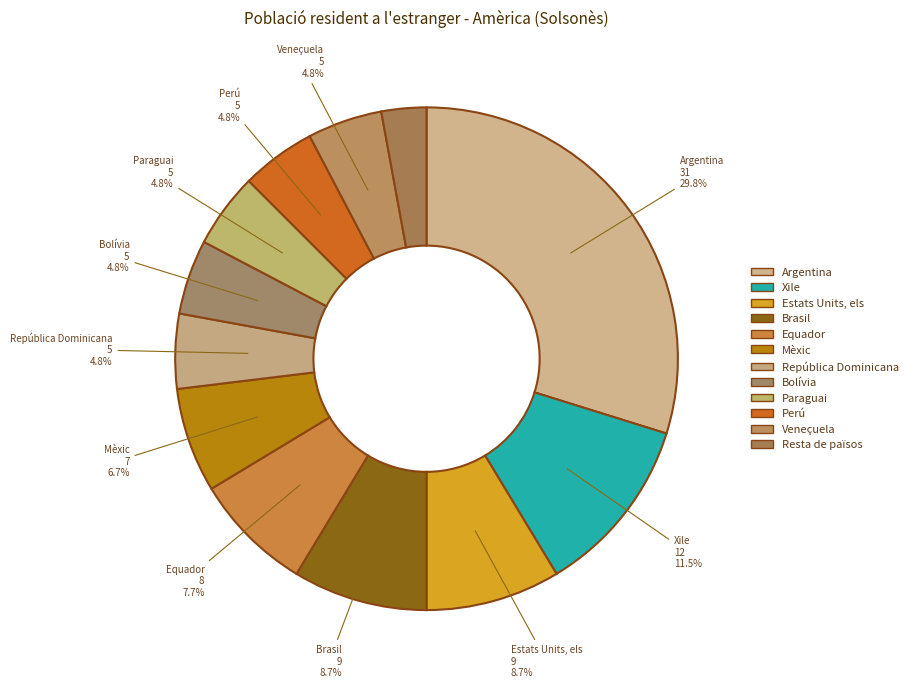

To the nearest percent, what is the combined percentage of Paraguai and República Dominicana?

10%